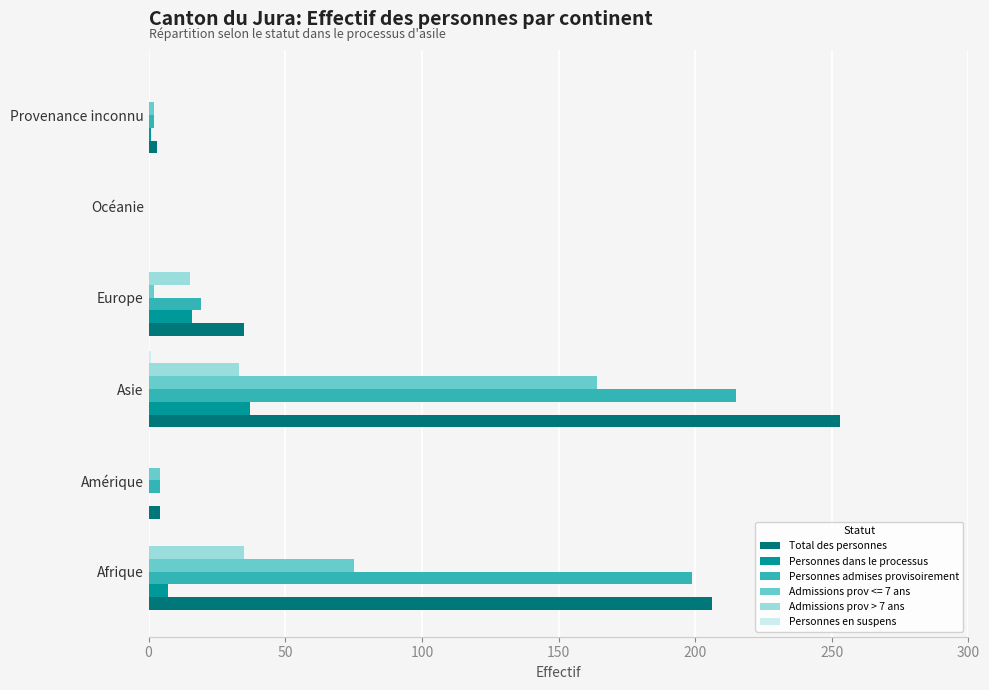

Between Asie and Europe, which series saw the biggest shift?

Total des personnes